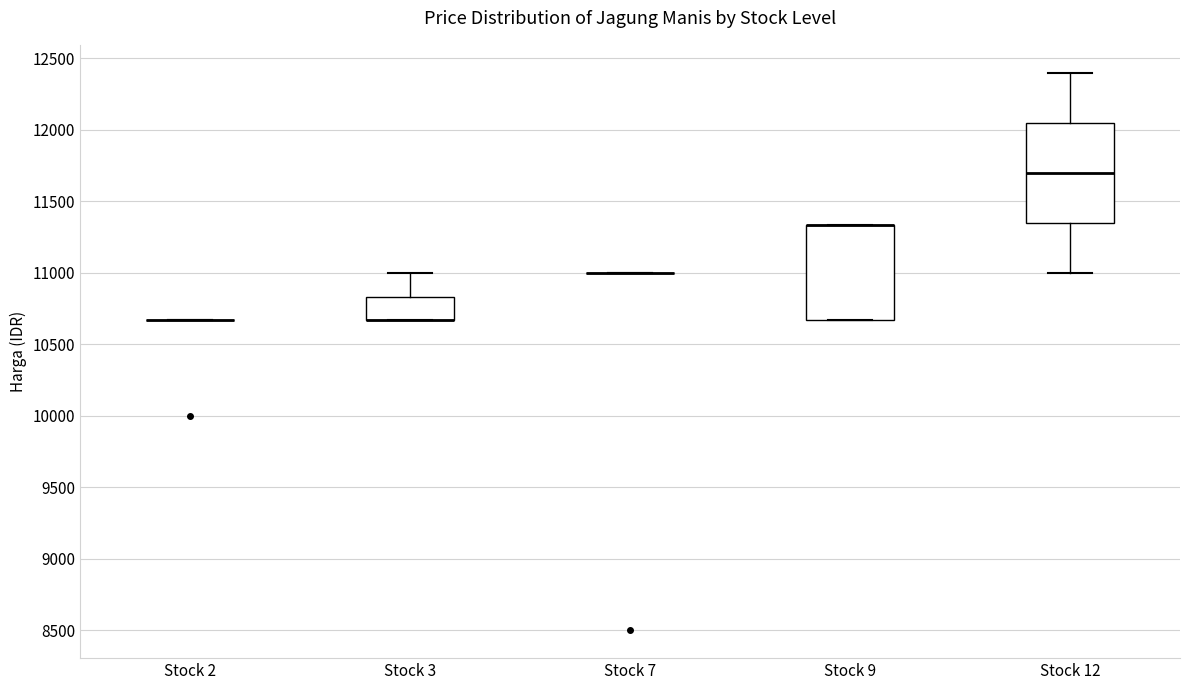

Reading left to right, transcribe this box plot: for each box, give where its median line is, the range the box spans, and where its two whiskers end, as read against the y-axis. The values are not printed on the chart, so give them approximately, as read against the axis.

Stock 2: box collapsed to a line at 10650, whiskers 10650 to 10650
Stock 3: median 10650 (drawn on the box's lower edge), box 10650 to 10850, whiskers 10650 to 11000
Stock 7: box collapsed to a line at 11000, whiskers 11000 to 11000
Stock 9: median 11350 (drawn on the box's upper edge), box 10650 to 11350, whiskers 10650 to 11350
Stock 12: median 11700, box 11350 to 12050, whiskers 11000 to 12400